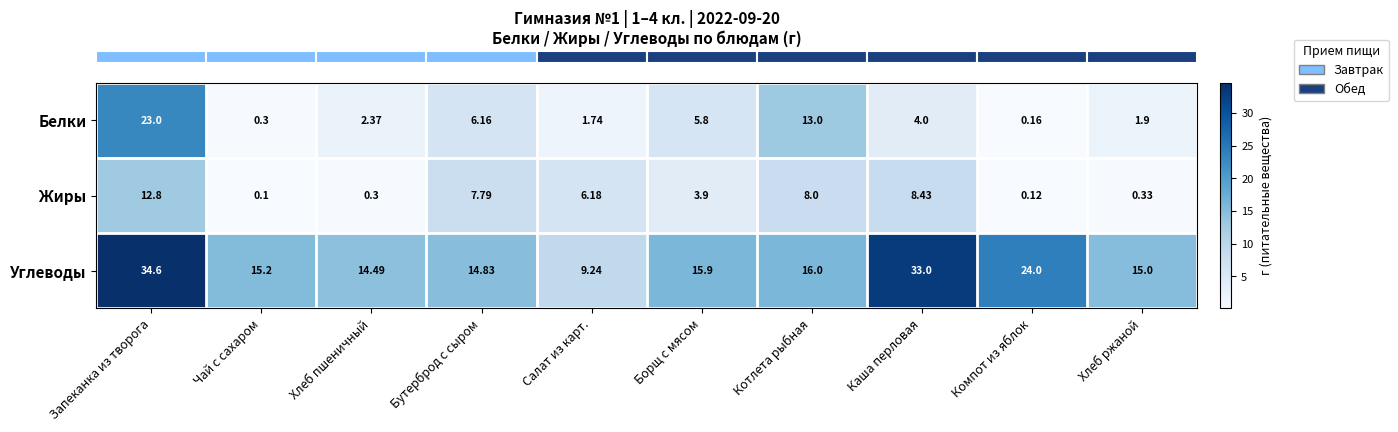

At which category does the chart reach its peak across all series?

Запеканка из творога